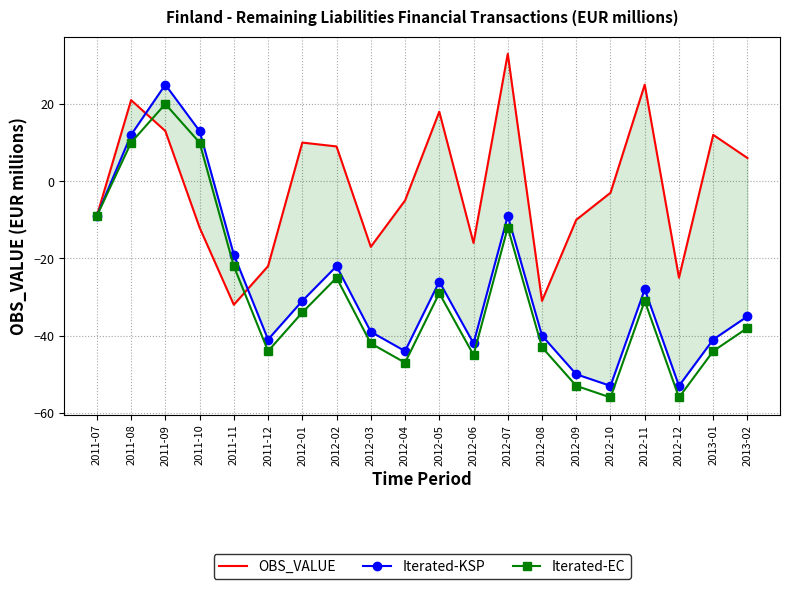

True or false: OBS_VALUE and Iterated-EC cross at least once.

True